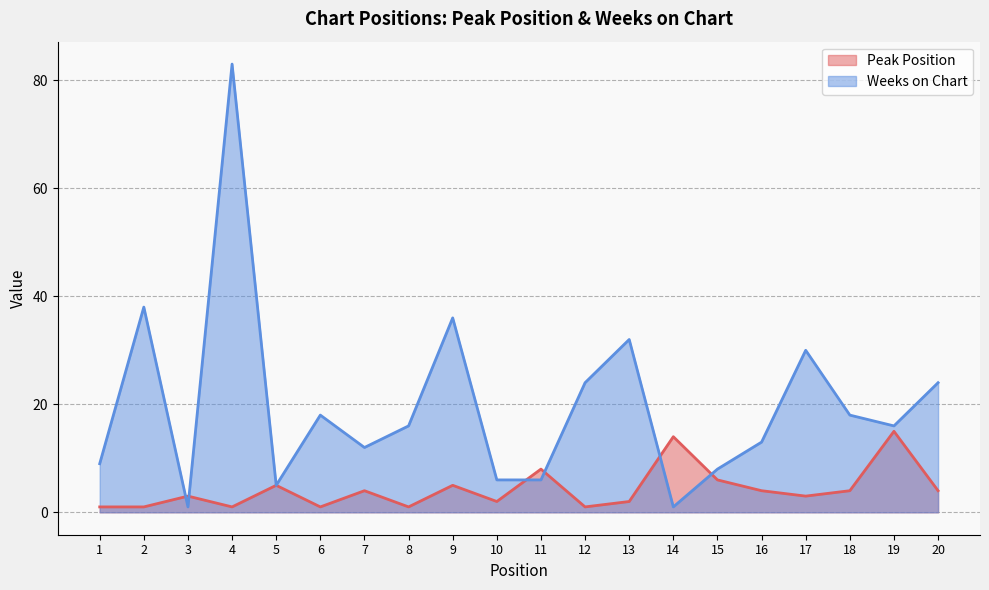

Count the number of data series in this chart.

2